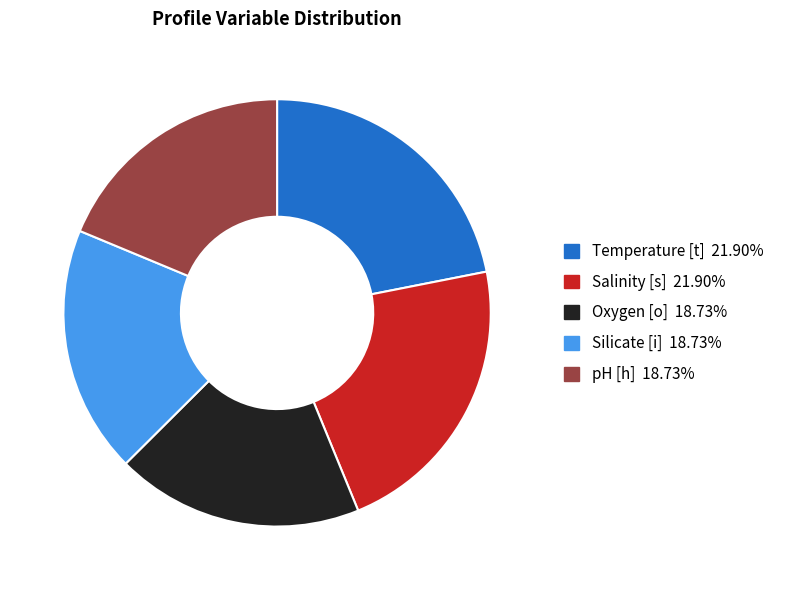

Is there a majority slice in this chart?

No